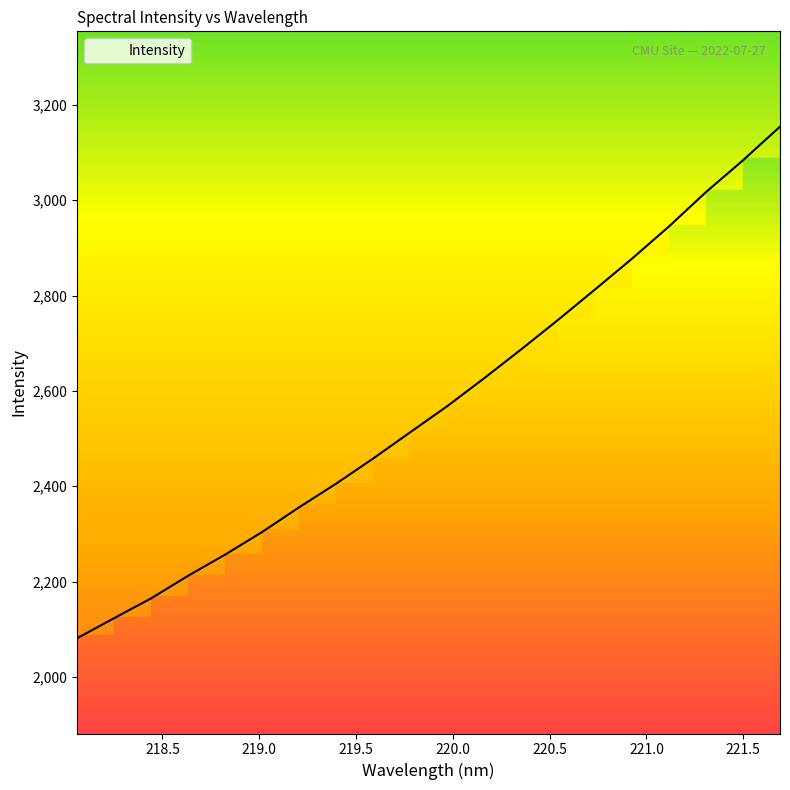

Reading right to left, list all the values displayed in this chart.

221.6902=3154.6	221.4993=3084.0	221.3083=3017.4	221.1174=2945.4	220.9264=2877.7	220.7354=2813.1	220.5444=2749.2	220.3533=2687.1	220.1623=2626.7	219.9712=2567.9	219.7801=2513.2	219.589=2458.2	219.3979=2405.5	219.2067=2355.9	219.0156=2304.0	218.8244=2256.6	218.6332=2212.2	218.442=2164.7	218.2508=2123.2	218.0596=2081.0